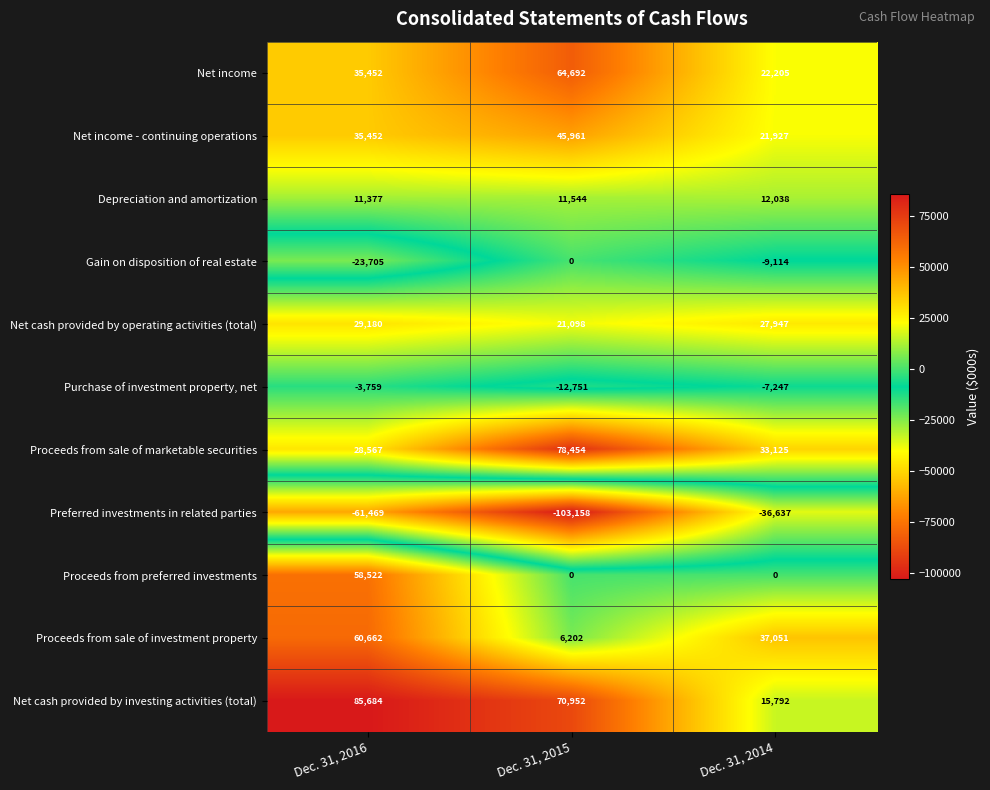

List the series in order of their peak value, highest first.

Net cash provided by investing activities (total), Proceeds from sale of marketable securities, Net income, Proceeds from sale of investment property, Proceeds from preferred investments, Net income - continuing operations, Net cash provided by operating activities (total), Depreciation and amortization, Gain on disposition of real estate, Purchase of investment property, net, Preferred investments in related parties